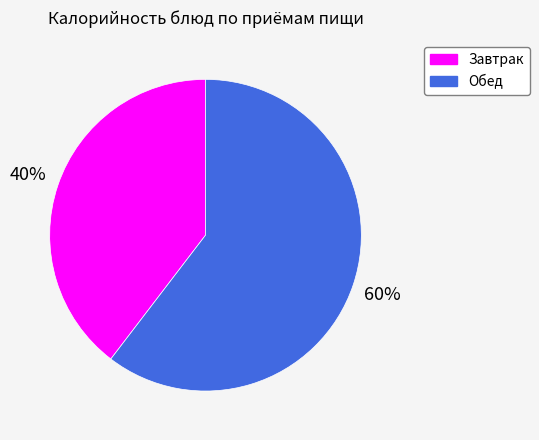

To the nearest percent, what is the average slice percentage?

50%